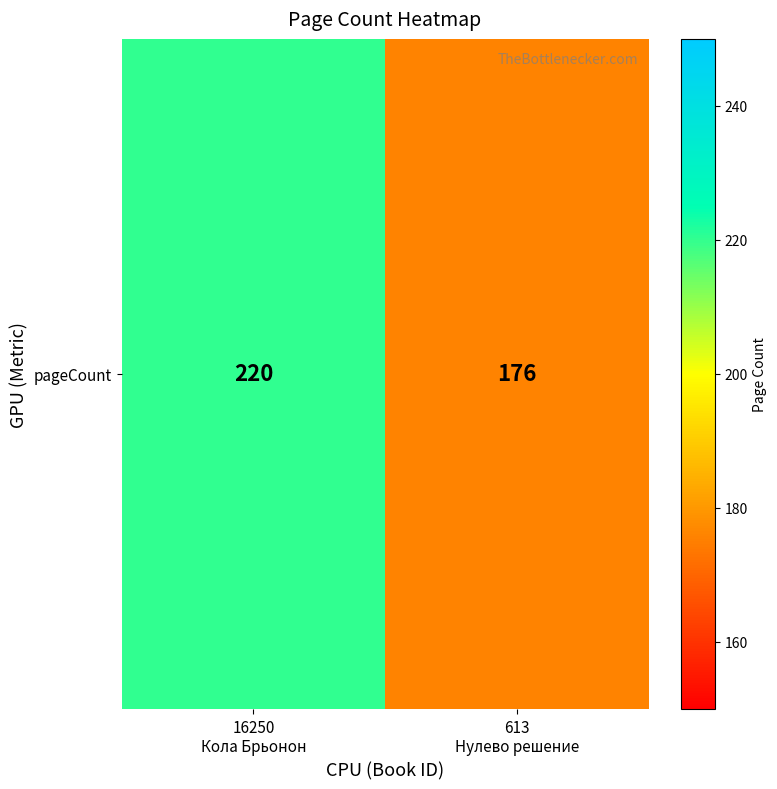

At which category does the chart reach its minimum across all series?

613
Нулево решение